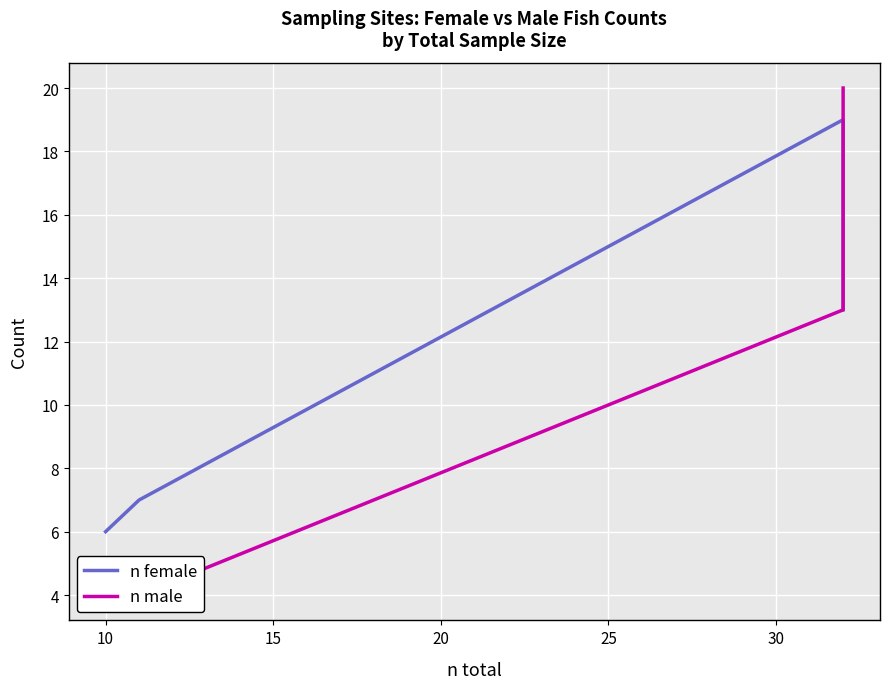

List the series in order of their peak value, lowest first.

n female, n male